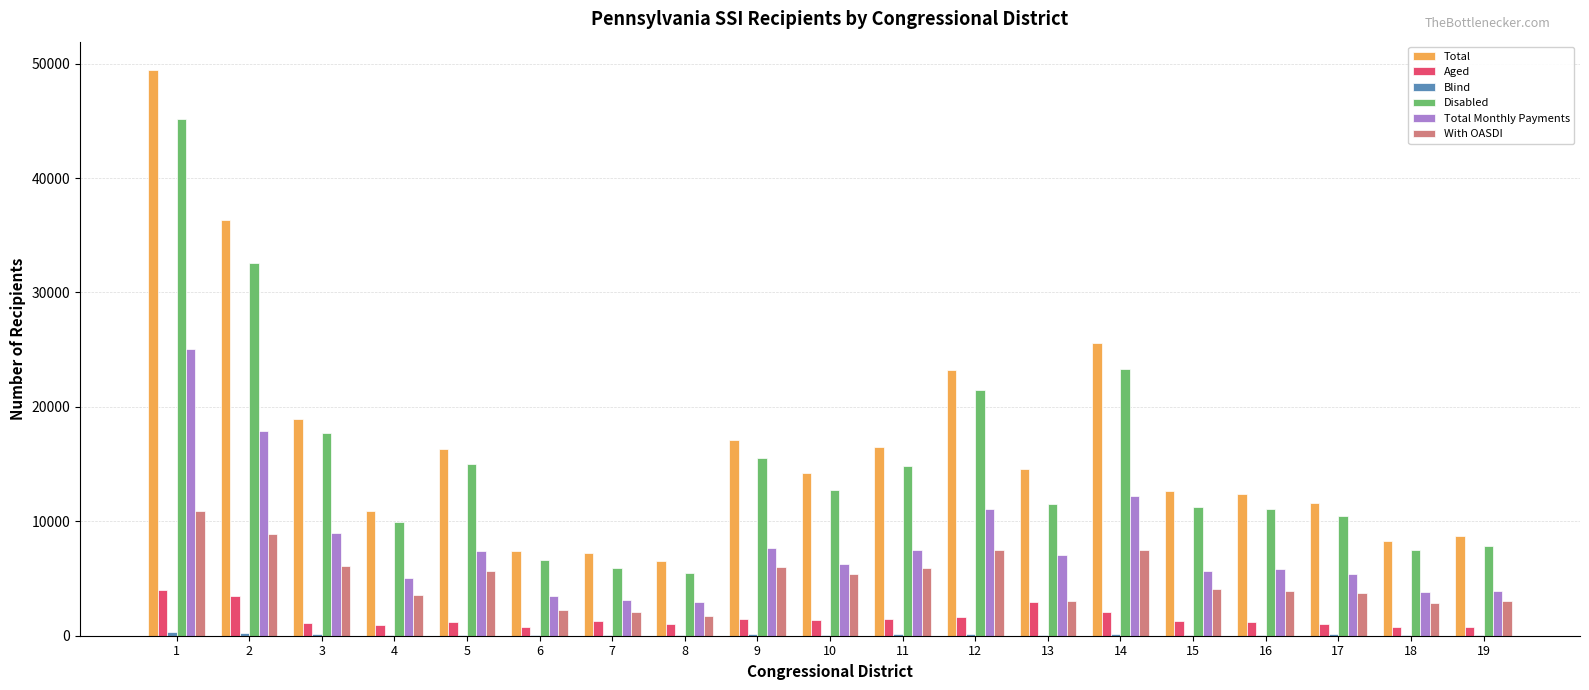

How many data points does each series have?

19